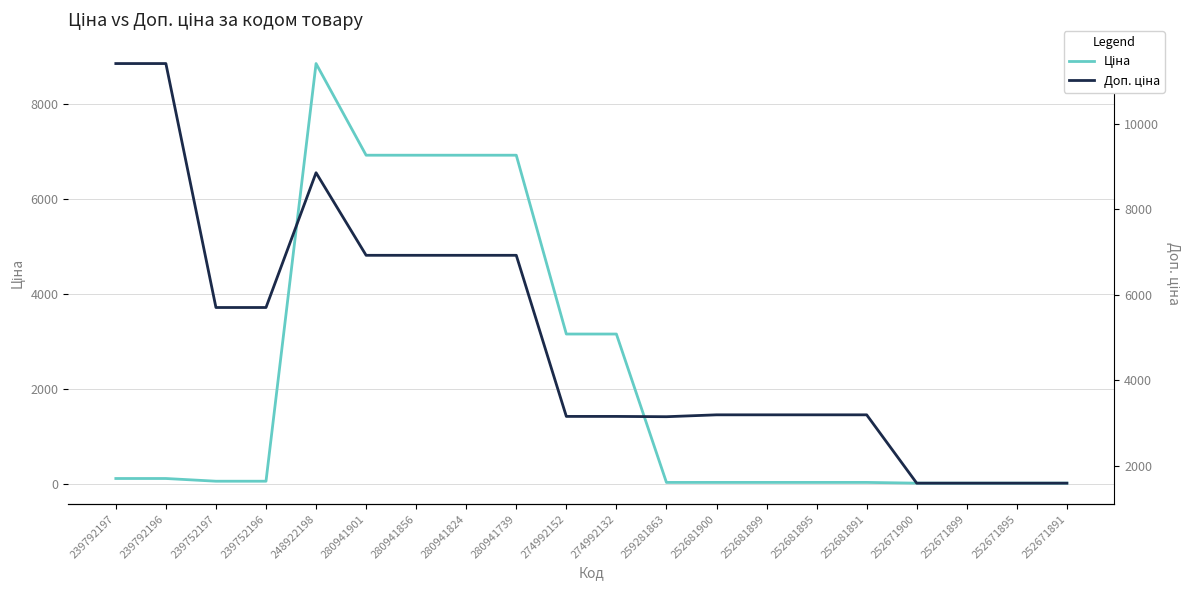

What position from the left is 252681891?

16